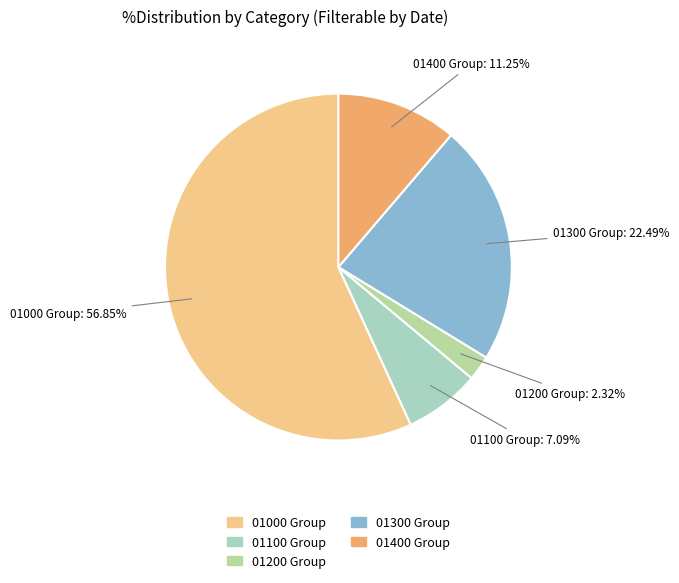

Which slice is the smallest?

01200